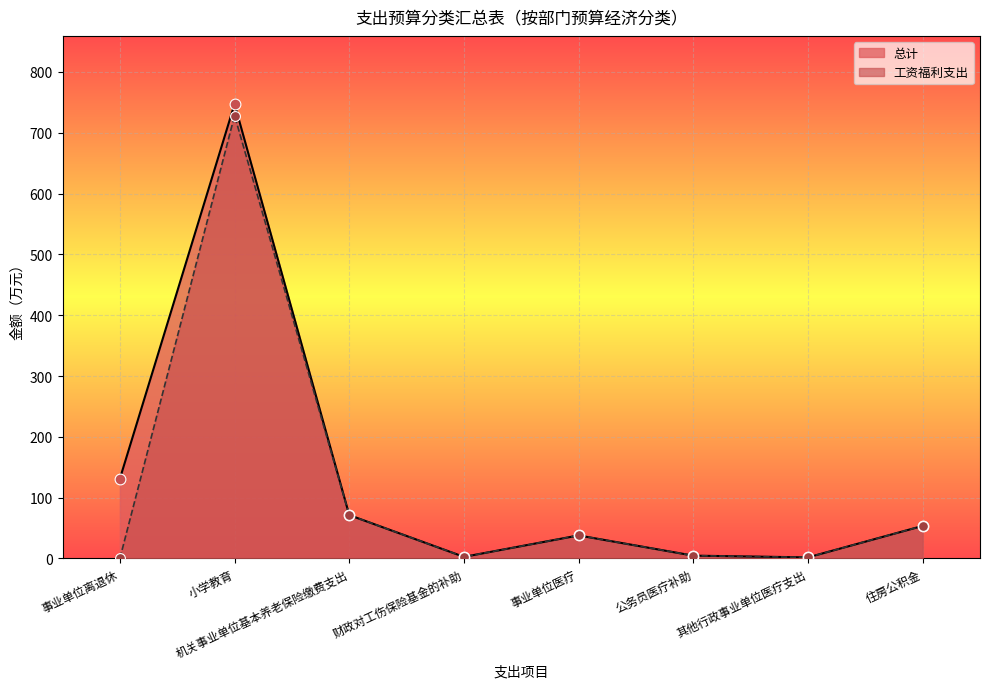

What are all the series names shown in the legend?

总计, 工资福利支出